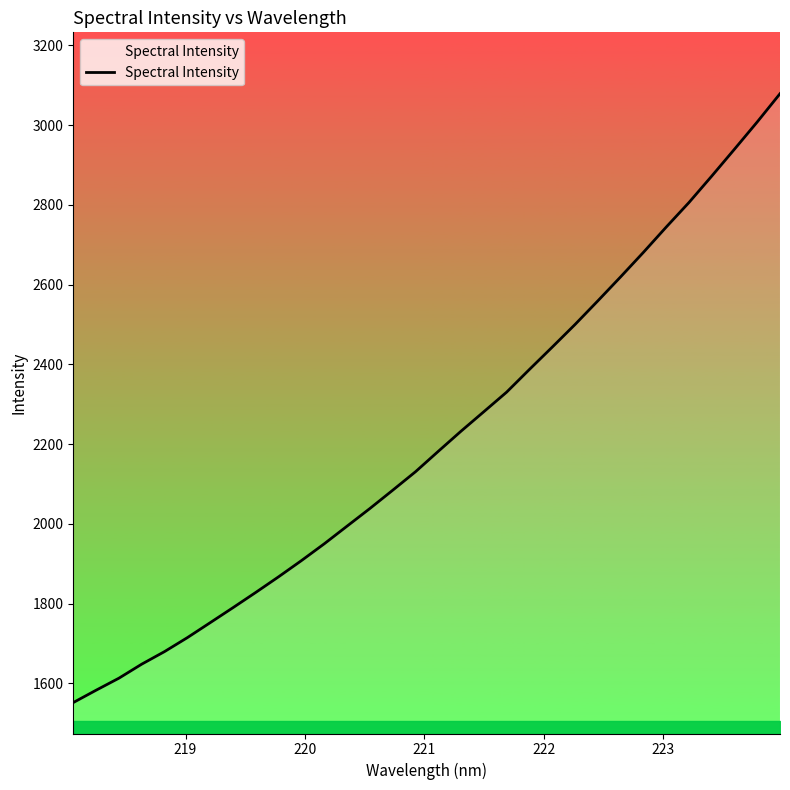

What is the sum of all values?

70794.6